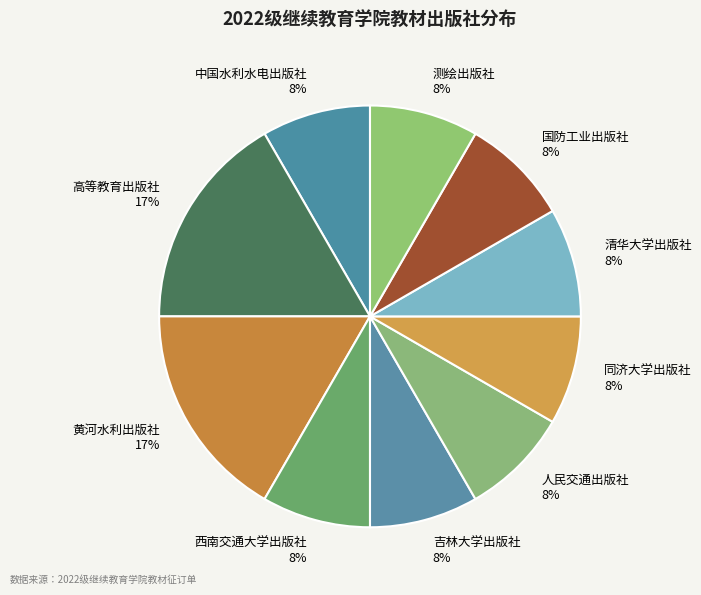

Does 西南交通大学出版社 account for over 50% of the chart?

No